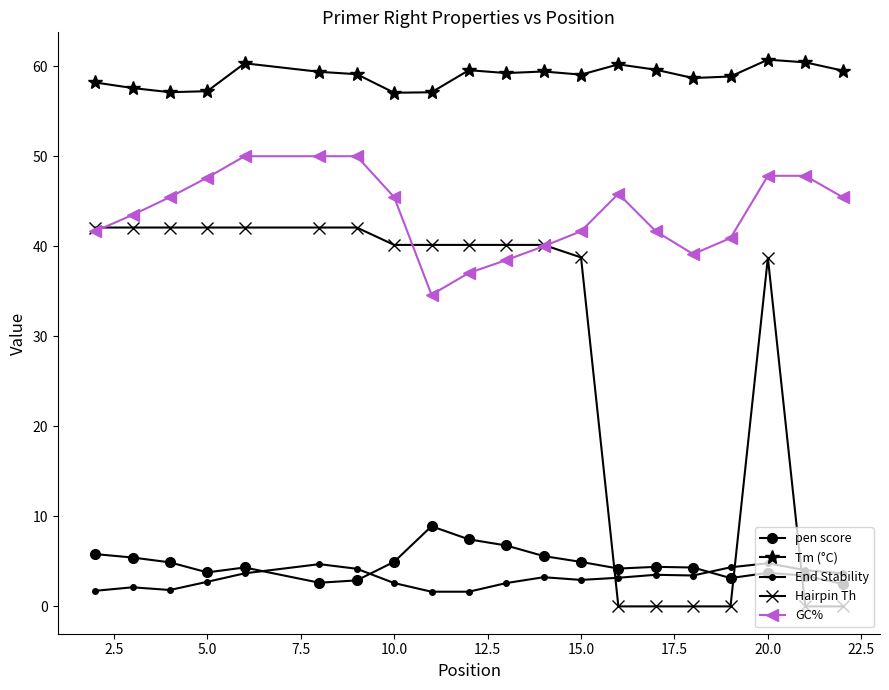

True or false: Tm (°C) and pen score intersect in this chart.

False